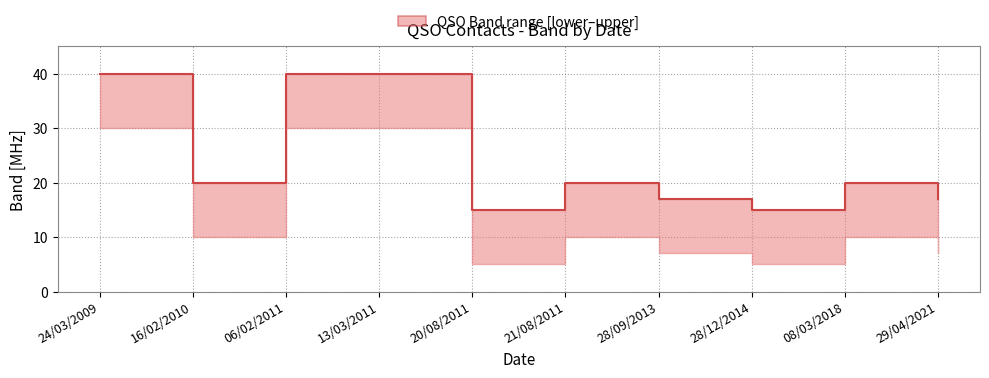

Between 29/04/2021 and 20/08/2011, which is larger?

29/04/2021